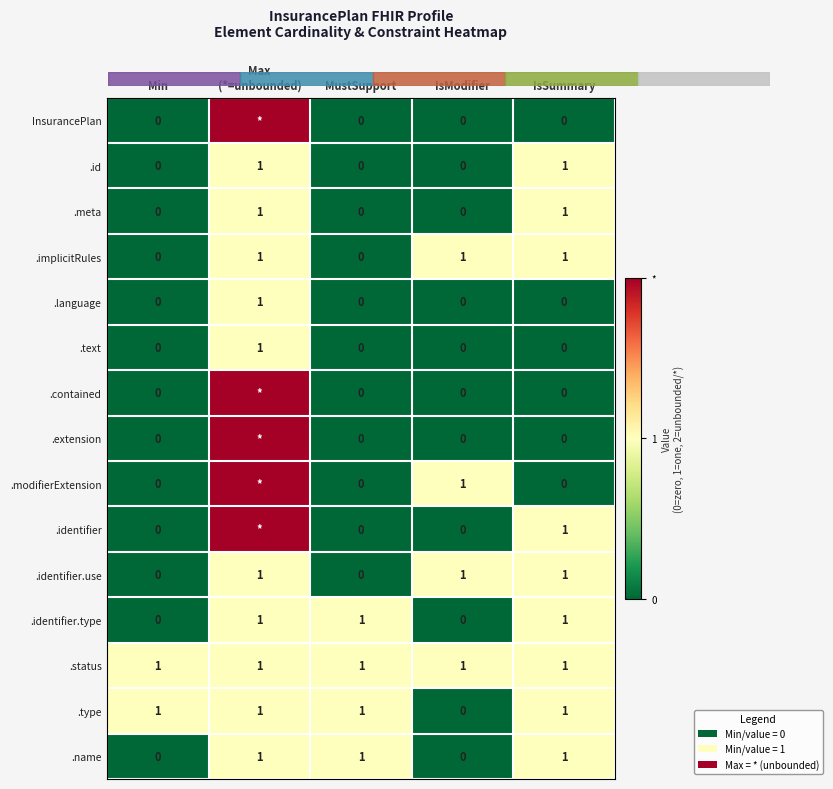

At which category is the sum across all series the highest?

Max
(*=unbounded)